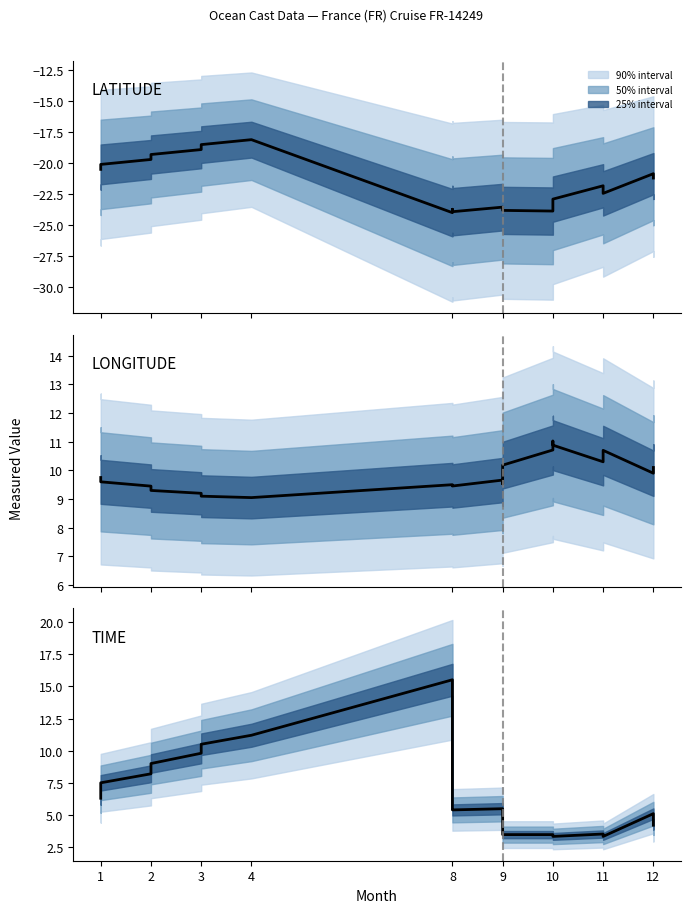

Reading left to right, list all the values displayed in this chart.

LATITUDE: -20.5	-20.1	-19.7	-19.3	-18.9	-18.5	-18.1	-24.0	-23.7	-23.9	-23.6	-23.6	-23.8	-23.9	-23.4	-22.9	-21.8	-22.4	-20.9	-21.2
LONGITUDE: 9.8	9.6	9.4	9.3	9.2	9.1	9.1	9.5	9.5	9.5	9.7	9.5	10.2	10.7	11.0	10.9	10.3	10.7	9.9	10.1
TIME: 6.3	7.5	8.2	9.0	9.8	10.5	11.2	15.5	5.5	5.4	5.5	5.4	3.5	3.5	3.3	3.3	3.5	3.3	5.1	4.2